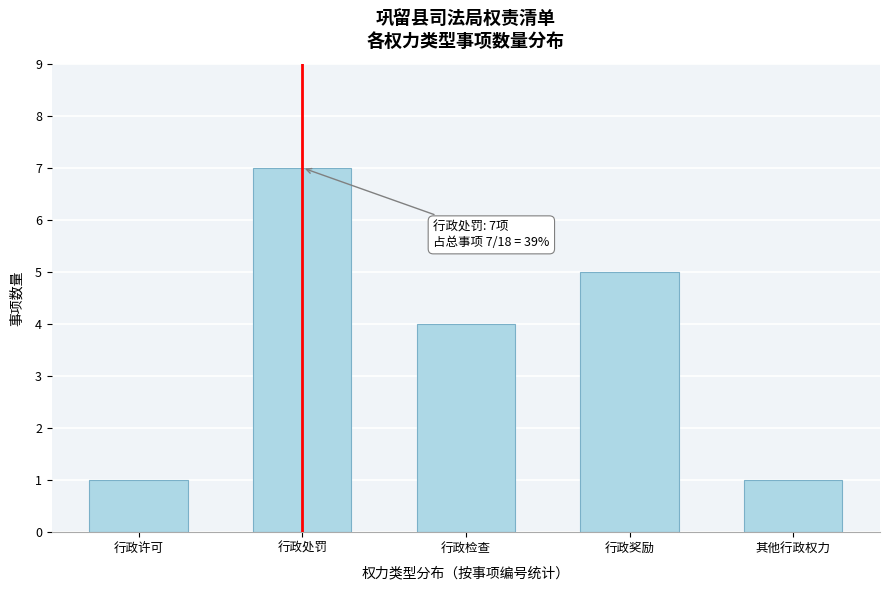

Reading left to right, what are all the values shown in this chart?

行政许可=1	行政处罚=7	行政检查=4	行政奖励=5	其他行政权力=1